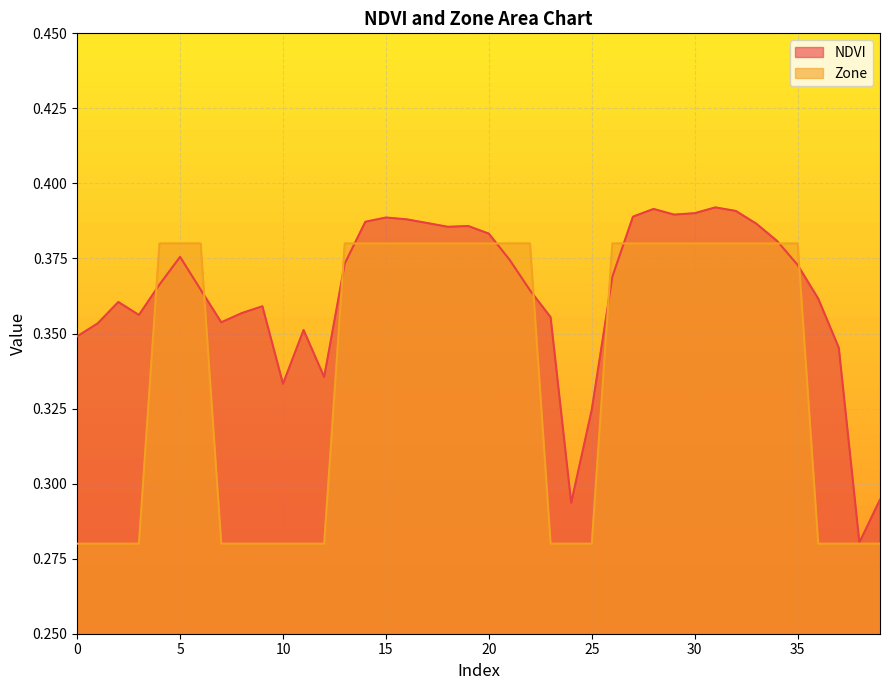

At which label does NDVI reach its minimum?

38